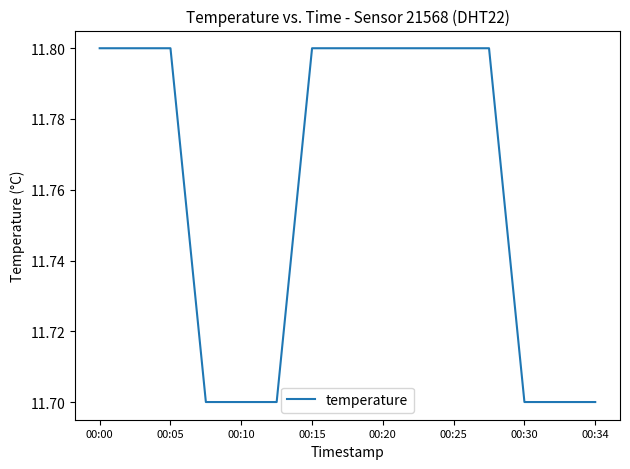

What is the greatest value displayed?

11.8